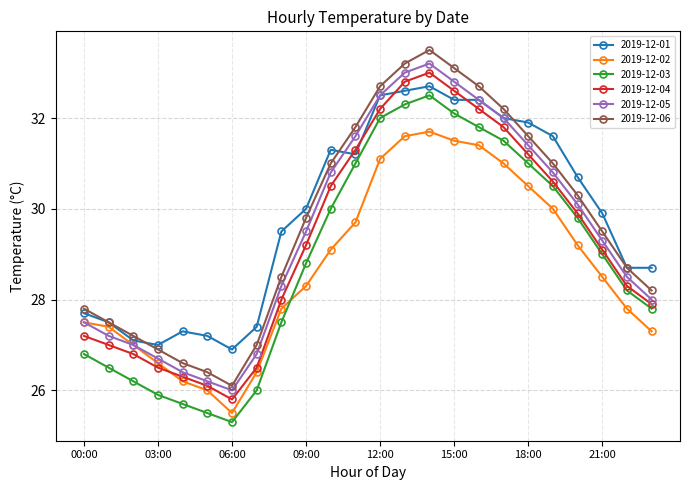

True or false: 2019-12-01 has more than 1 interior local peaks.

True